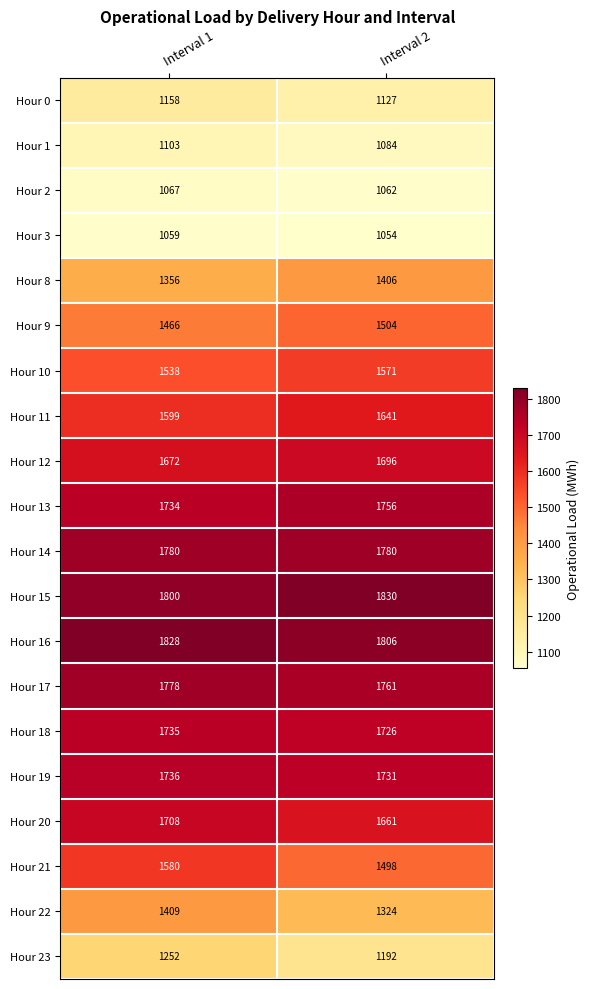

Between Interval 1 and Interval 2, which series saw the biggest shift?

Hour 22